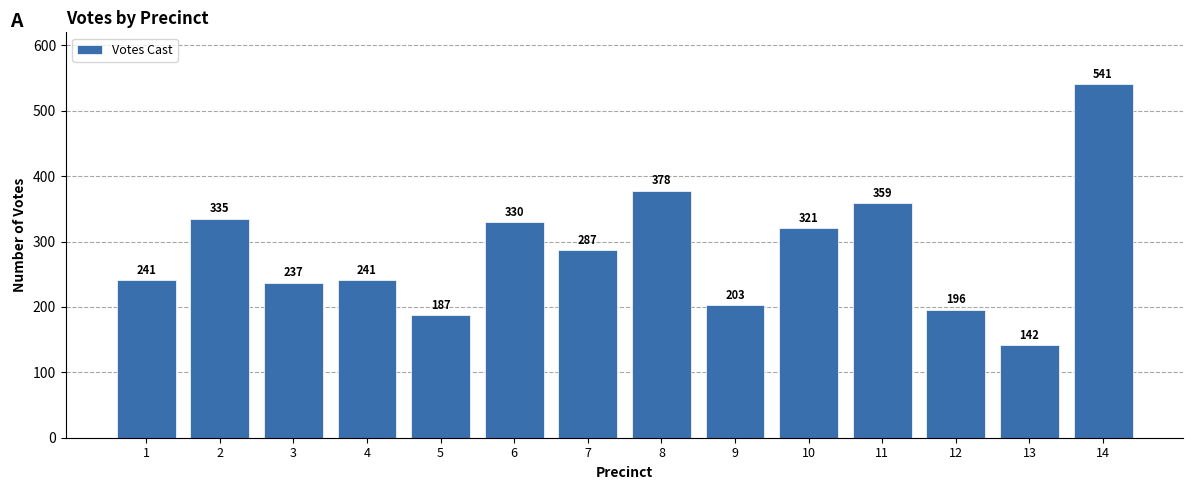

At which category does the chart reach its minimum across all series?

13